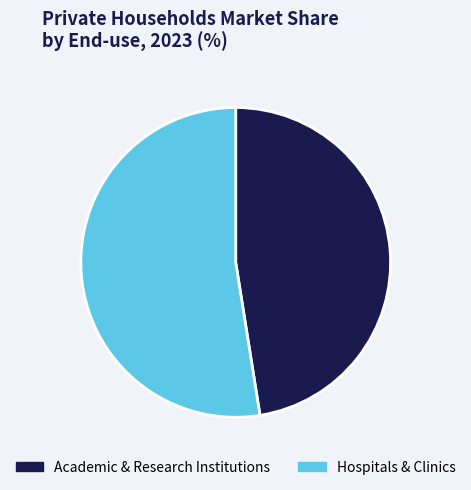

Rank the categories by value from highest to lowest.

Hospitals & Clinics, Academic & Research Institutions